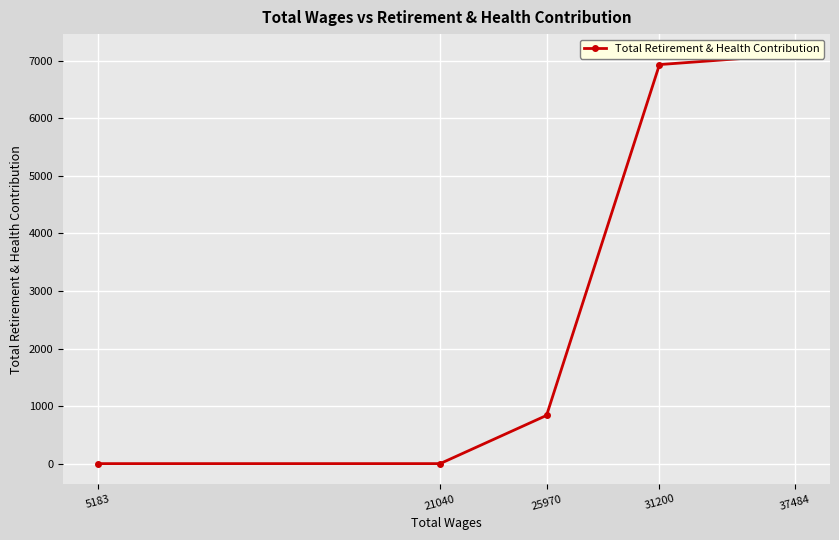

Between 31200 and 37484, which is larger?

37484